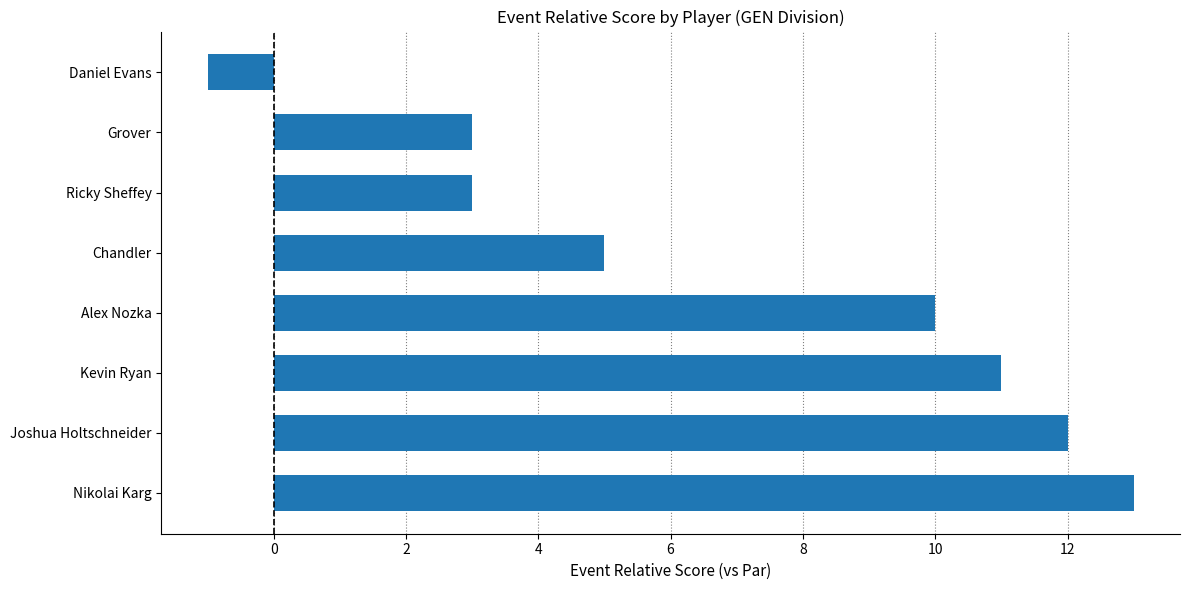

What is the difference between the second highest and minimum values?

13